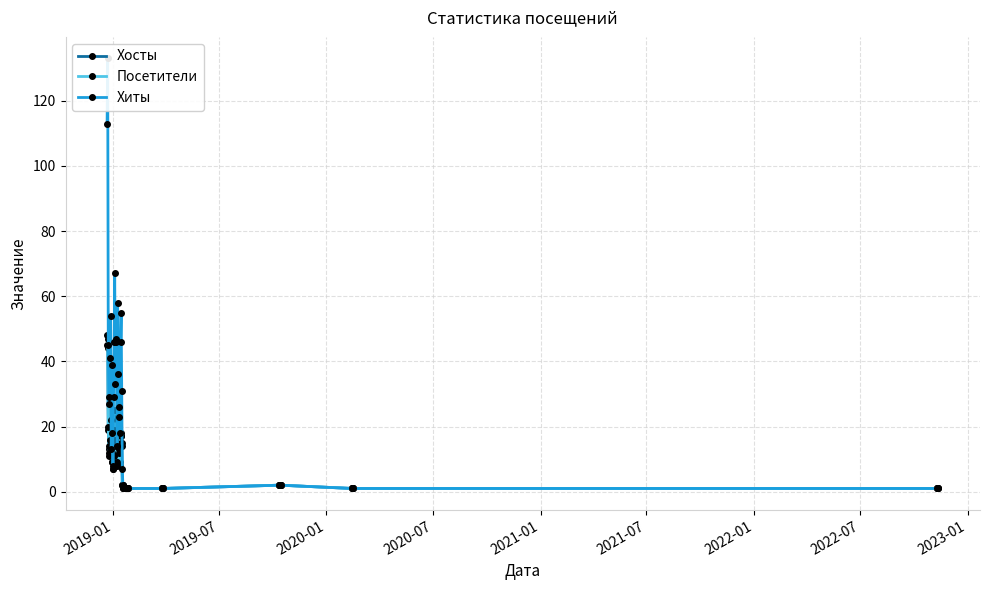

Is this an area chart (filled region under the line)?

No